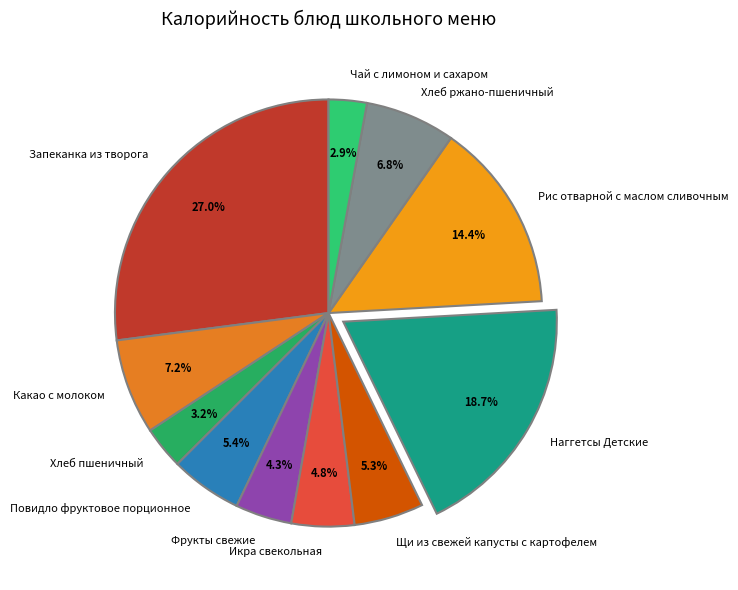

How many segments does this pie chart have?

11